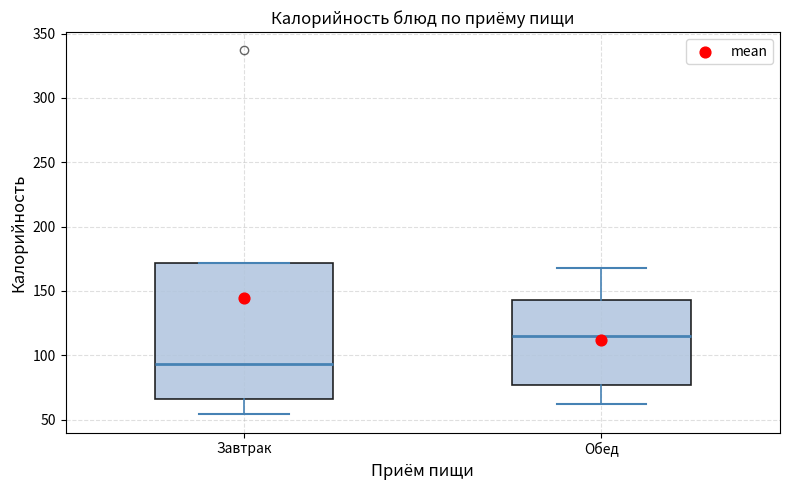

Which box's median line is the highest?

Обед